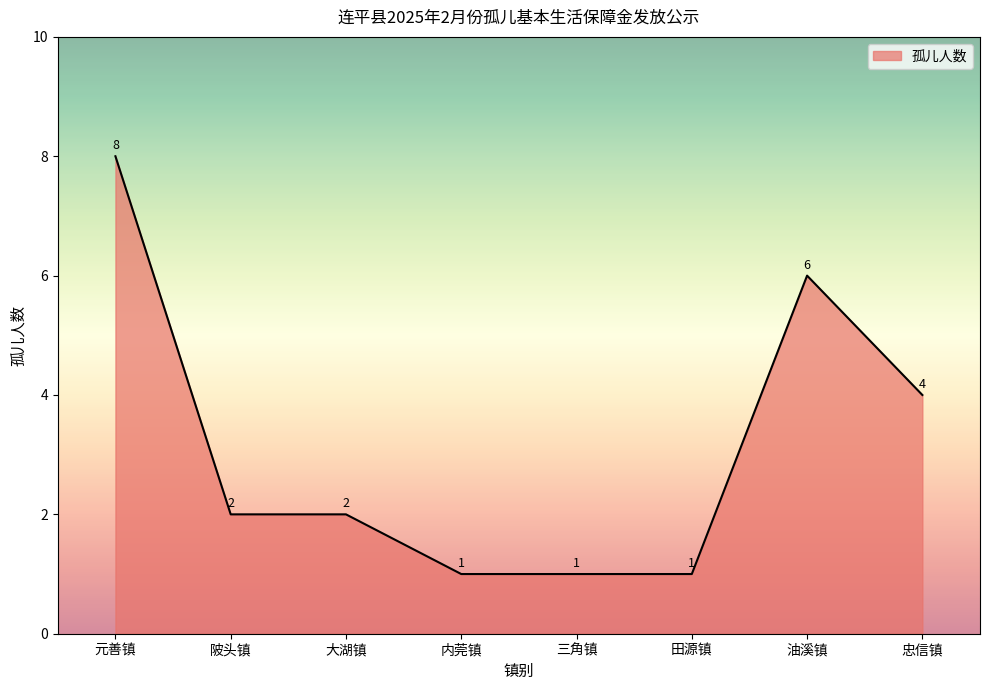

What position from the right is 三角镇?

4